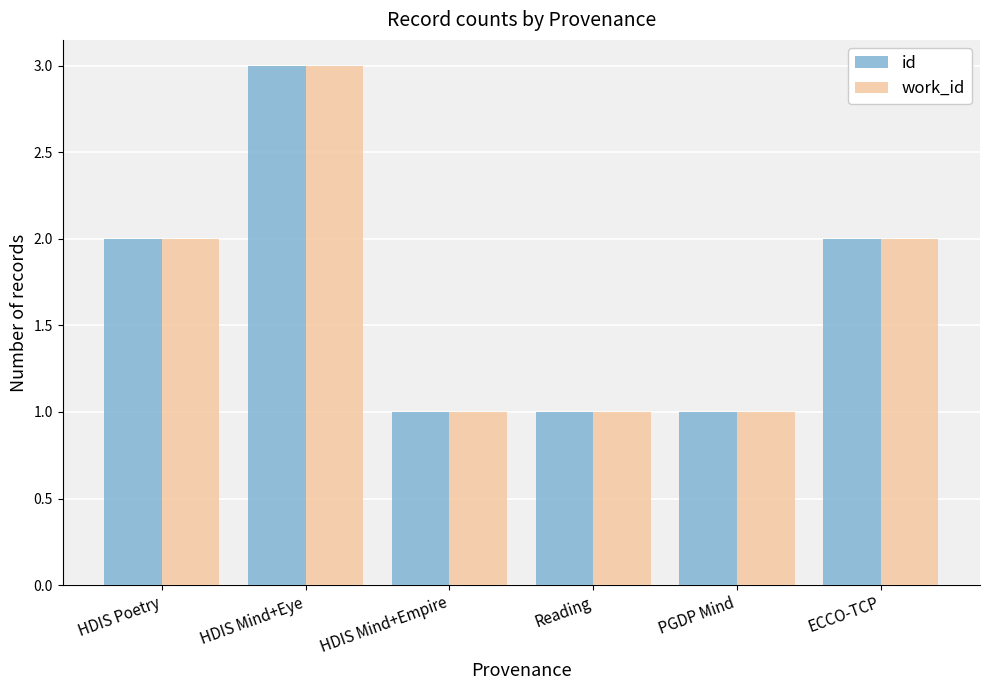

Reading right to left, list all the values displayed in this chart.

id: 2	1	1	1	3	2
work_id: 2	1	1	1	3	2